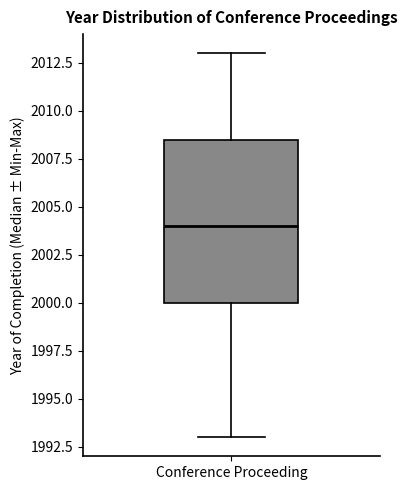

Transcribe this box plot: give where the median line is, the range the box spans, and where the two whiskers end, as read against the y-axis. The values are not printed on the chart, so give them approximately, as read against the axis.

median 2004.0, box 2000.0 to 2008.5, whiskers 1993.0 to 2013.0